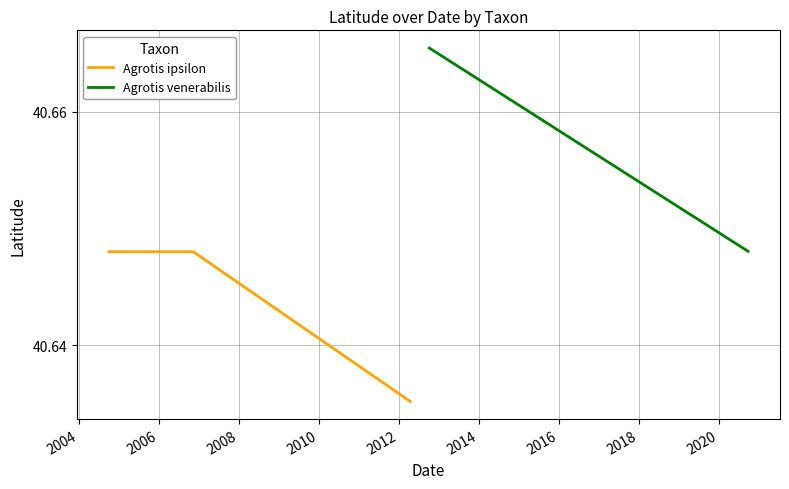

How many Agrotis ipsilon values are between 40 and 41?

4